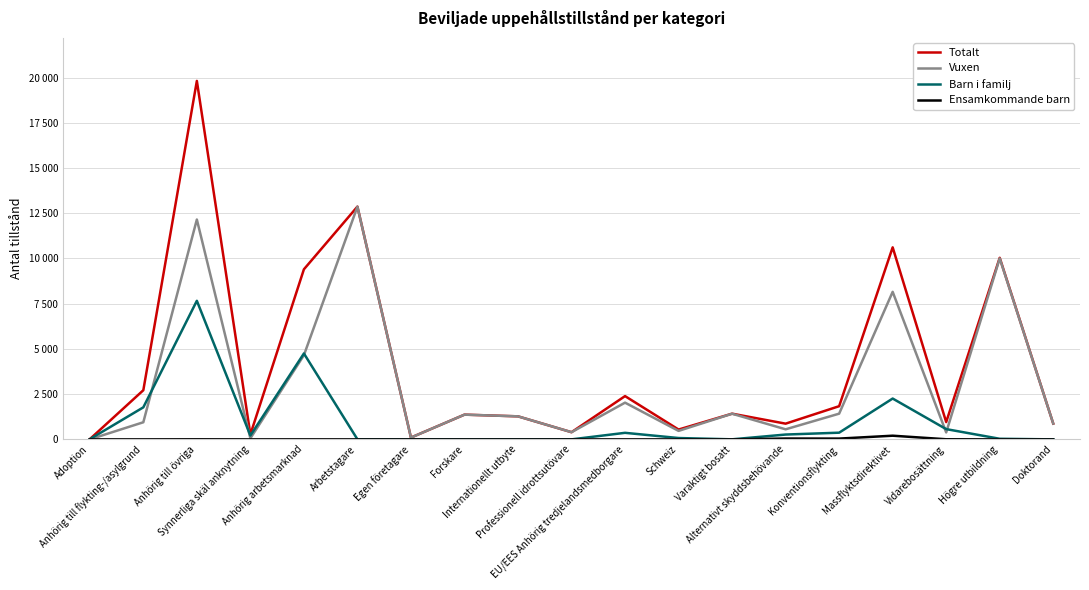

Does the chart display data point markers on the line(s)?

No